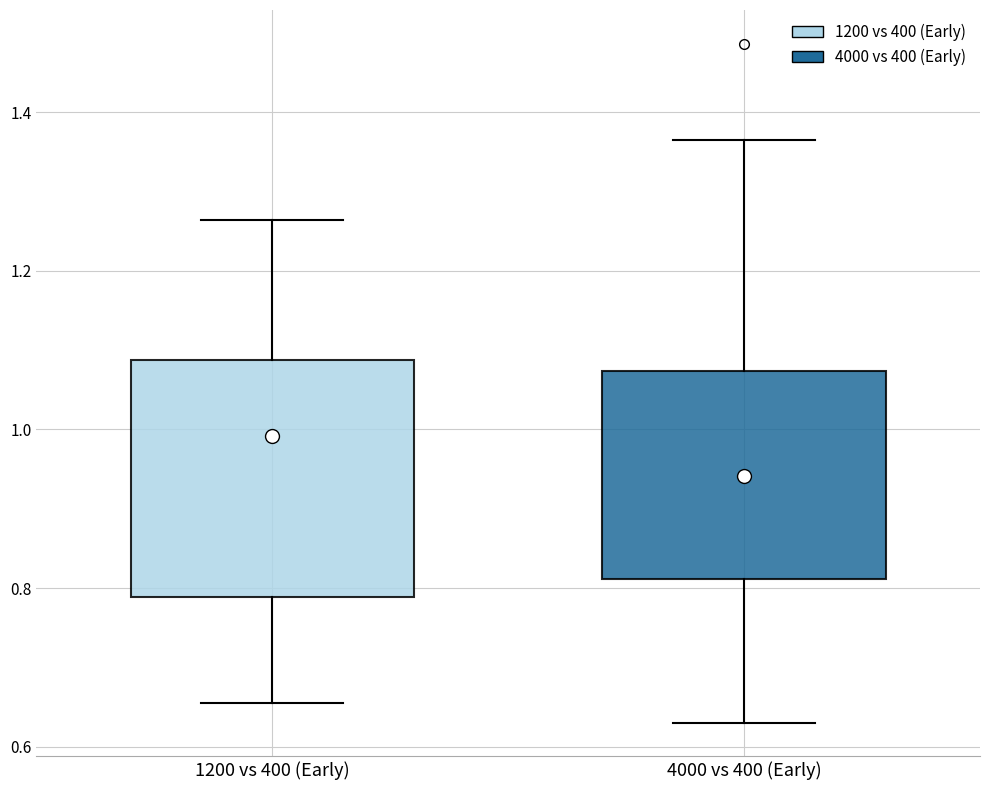

Where does the lower whisker of the box for 1200 vs 400 (Early) end on the y-axis? The values are not printed on the chart, so give them approximately, as read against the axis.

0.66